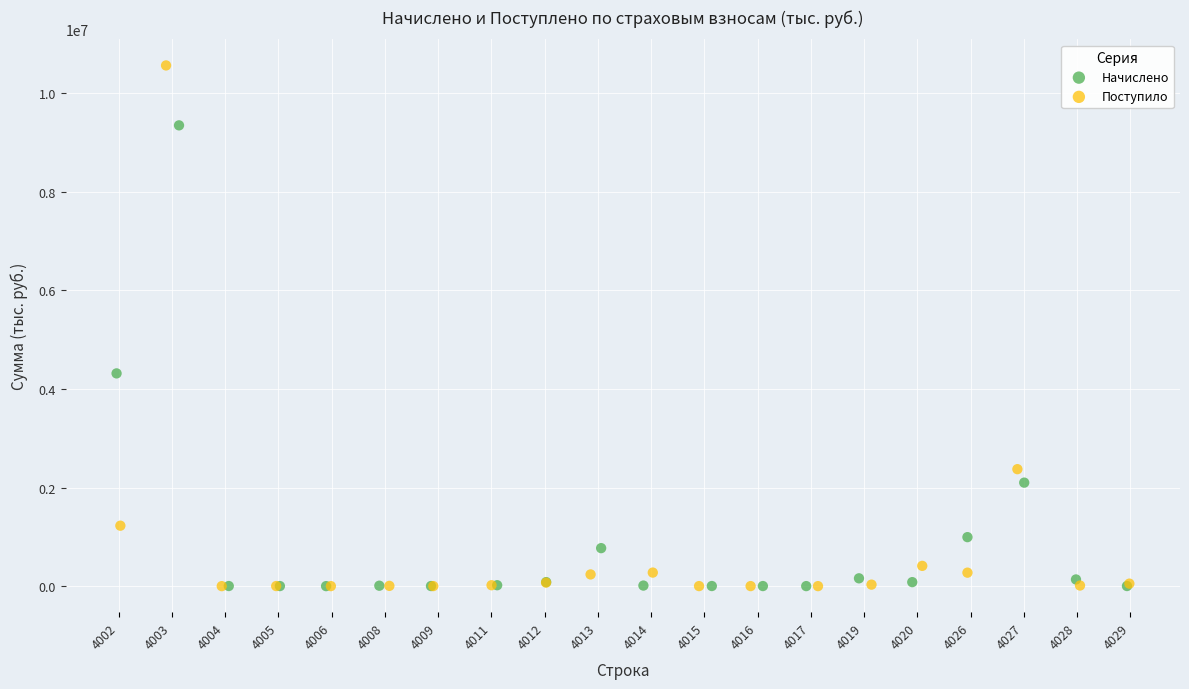

Which series has the largest Y range (max minus min)?

Поступило